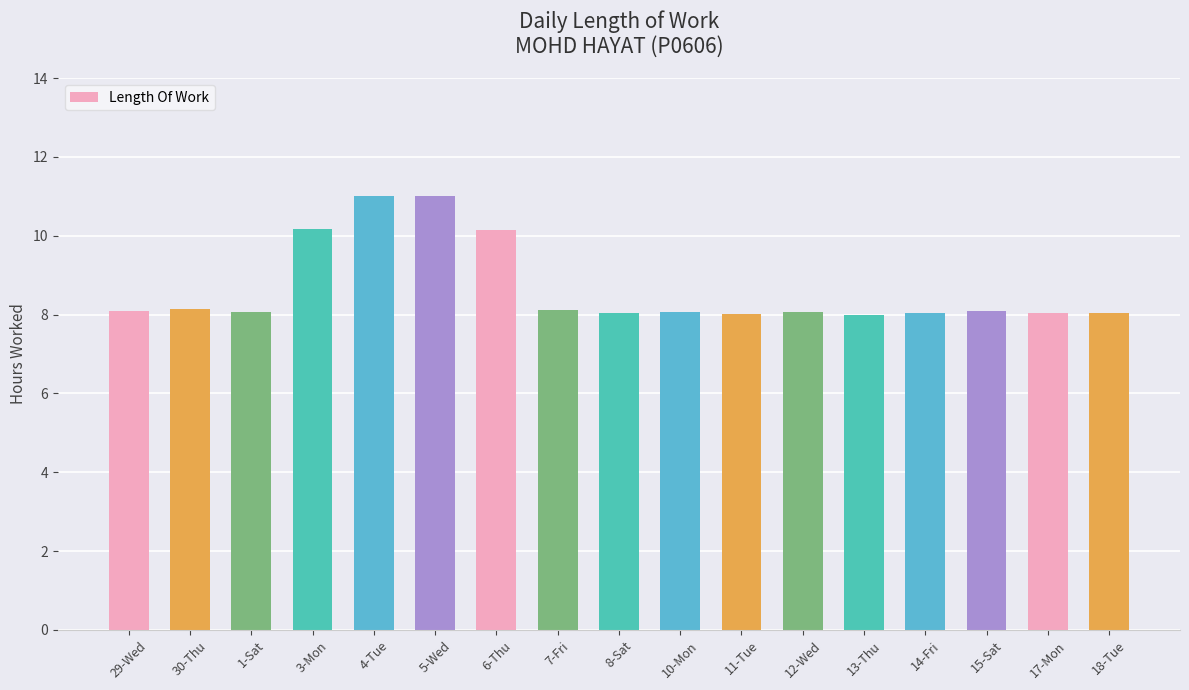

What is the sum of the values at 29-Wed and 1-Sat?

16.2